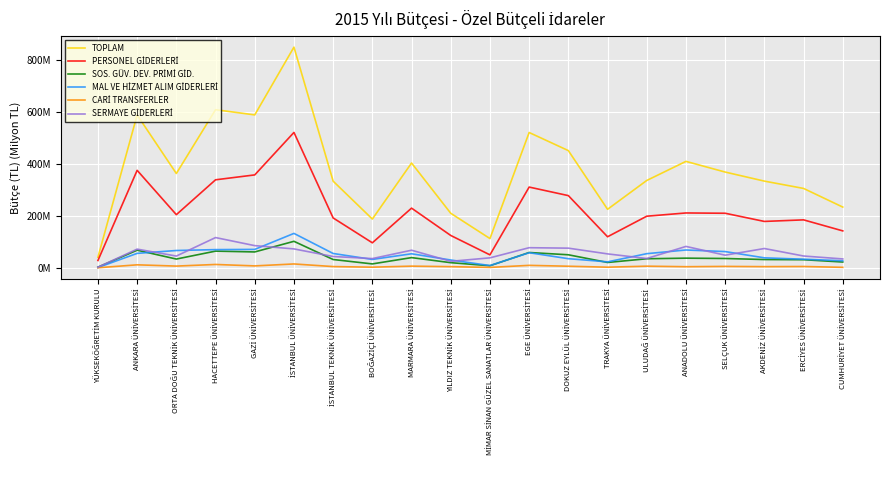

At which category is the sum across all series the highest?

İSTANBUL ÜNİVERSİTESİ